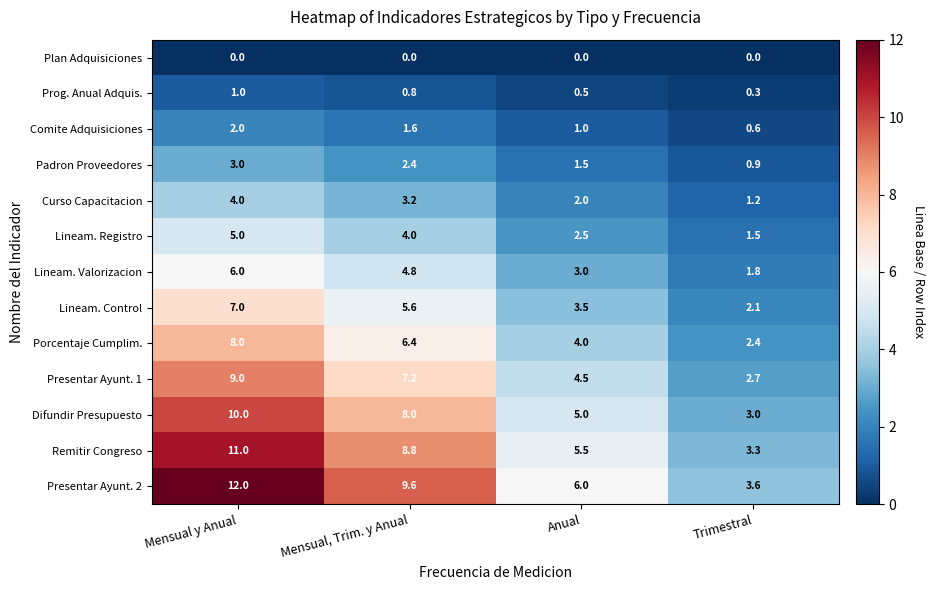

What is the total value across all series at Trimestral?

23.4